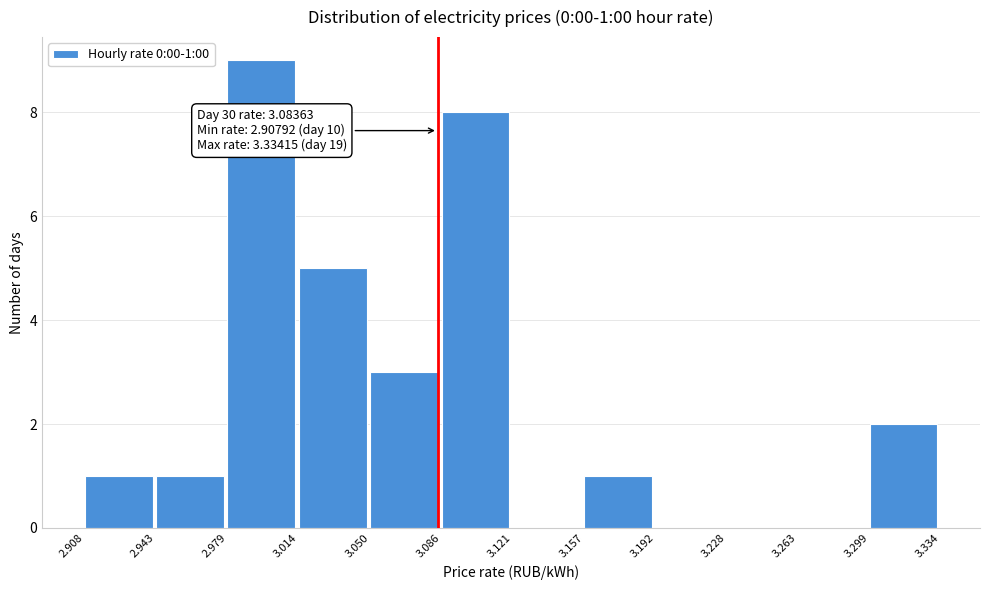

Over which range of the x-axis is the bar tallest?

2.979 to 3.014